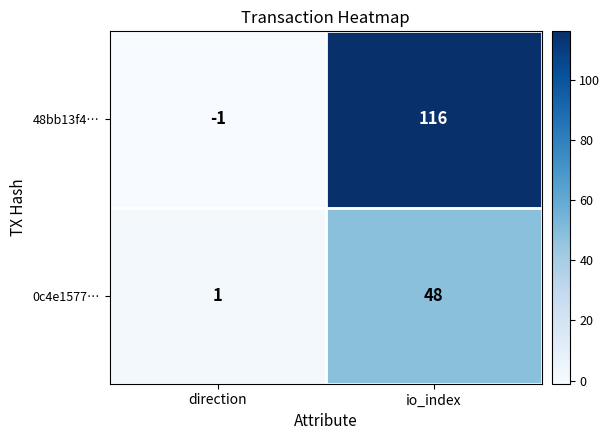

What value does the 0c4e1577… series have at io_index, to the nearest 5?

50